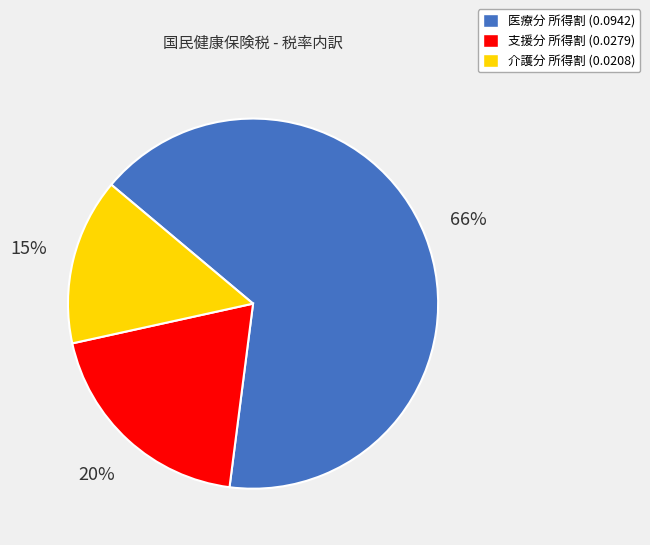

To the nearest percent, what is the average slice percentage?

33%